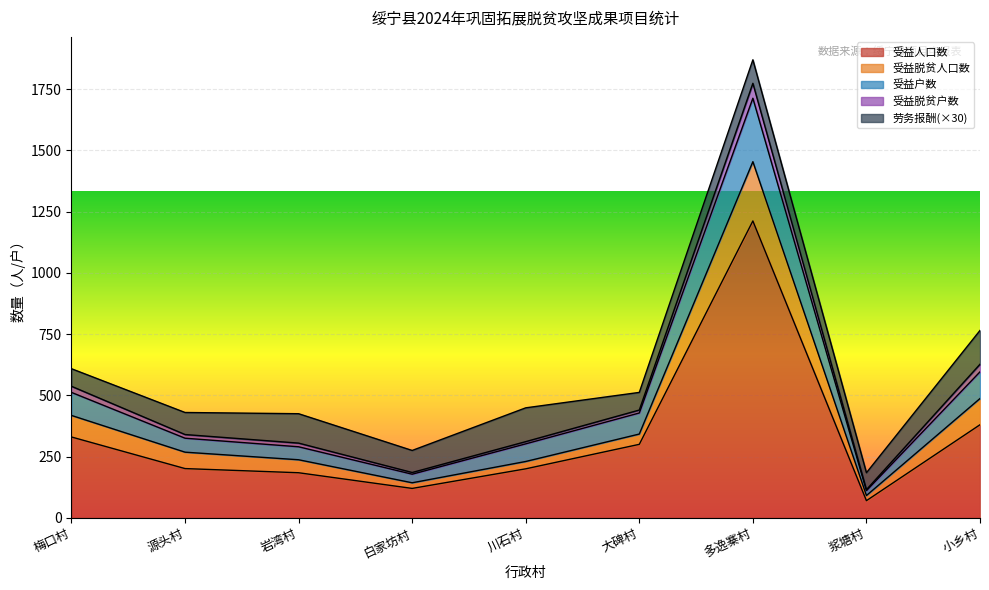

The 受益人口数 series shows 212.7 at 白家坊村. True or false?

False